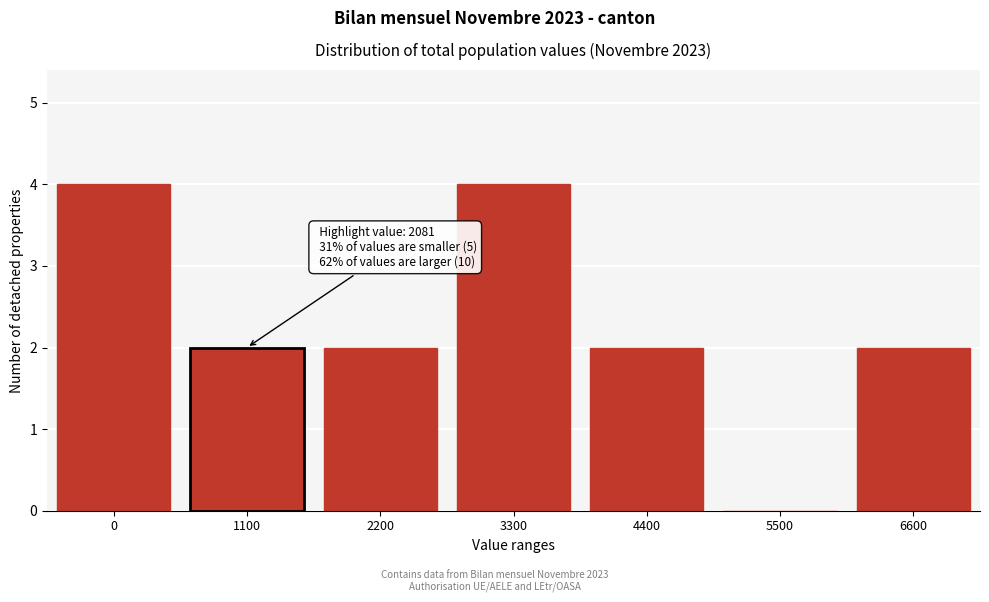

Reading right to left, transcribe all the data shown in this chart.

6600=2	5500=0	4400=2	3300=4	2200=2	1100=2	0=4